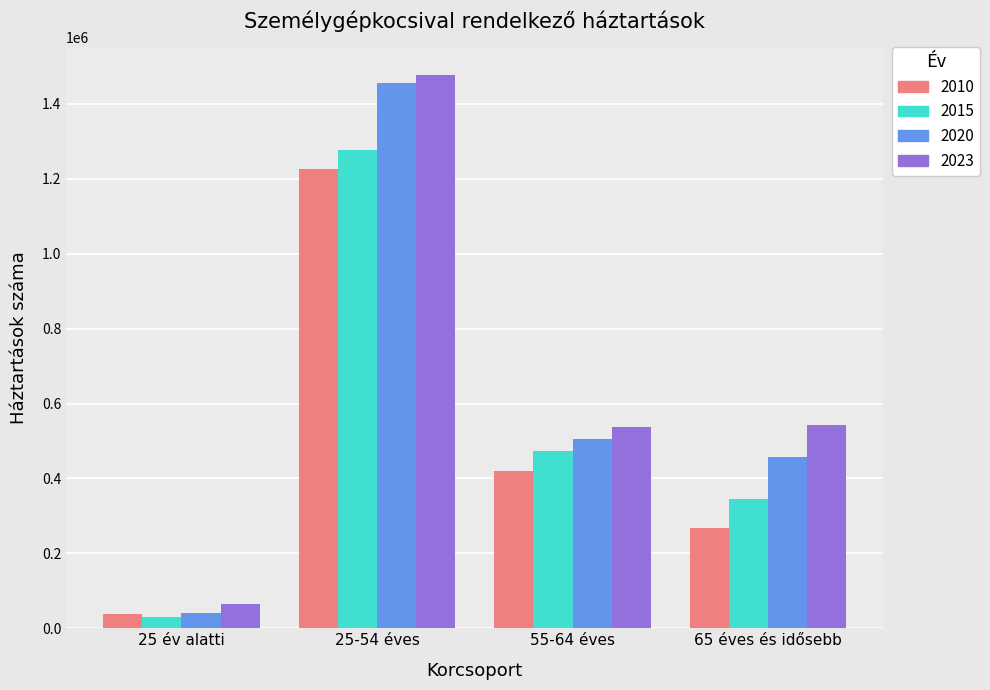

The 2020 series shows 457867 at 65 éves és idősebb. True or false?

True